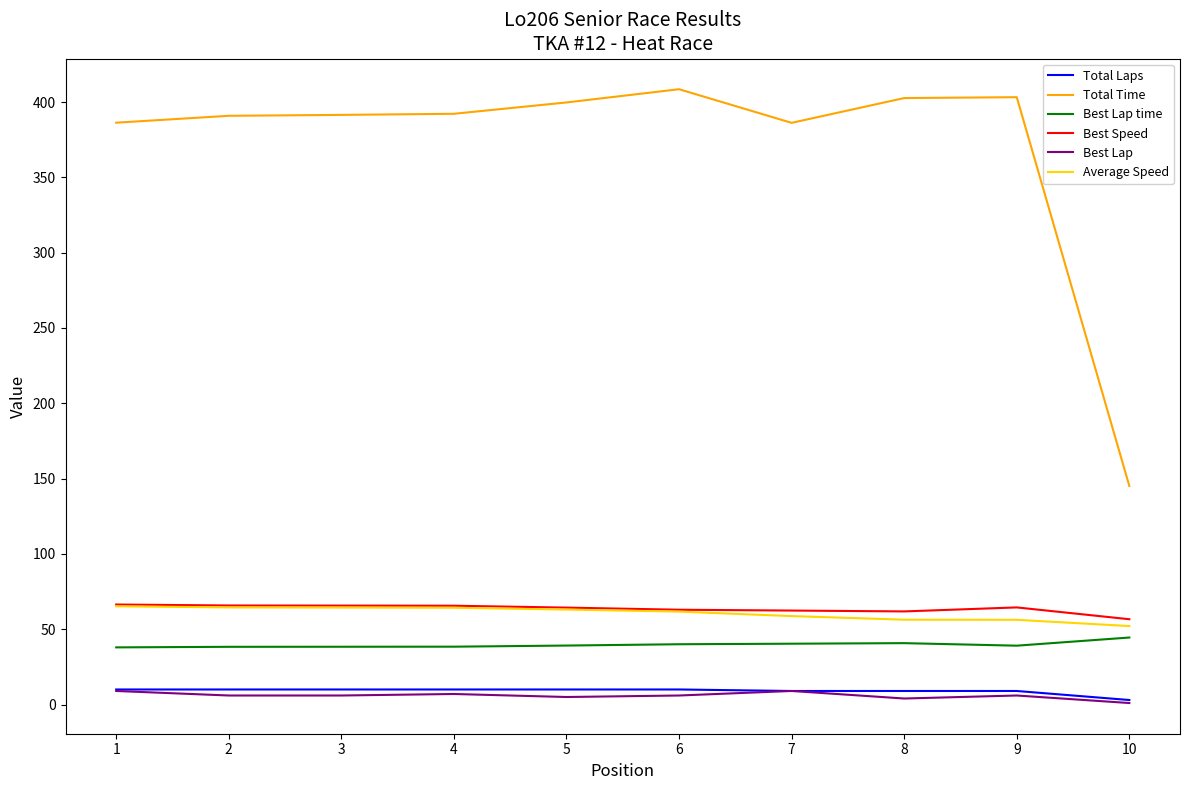

What is the difference between the Best Speed values at 5 and 1?

2.1